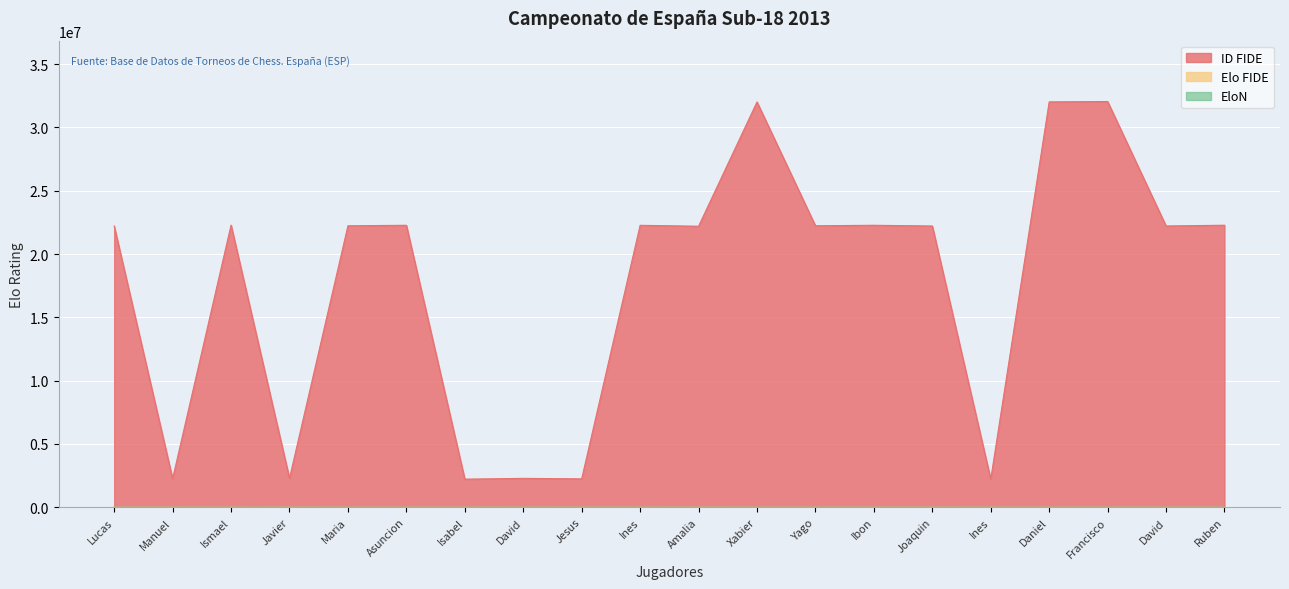

True or false: Elo FIDE and EloN cross at least once.

True